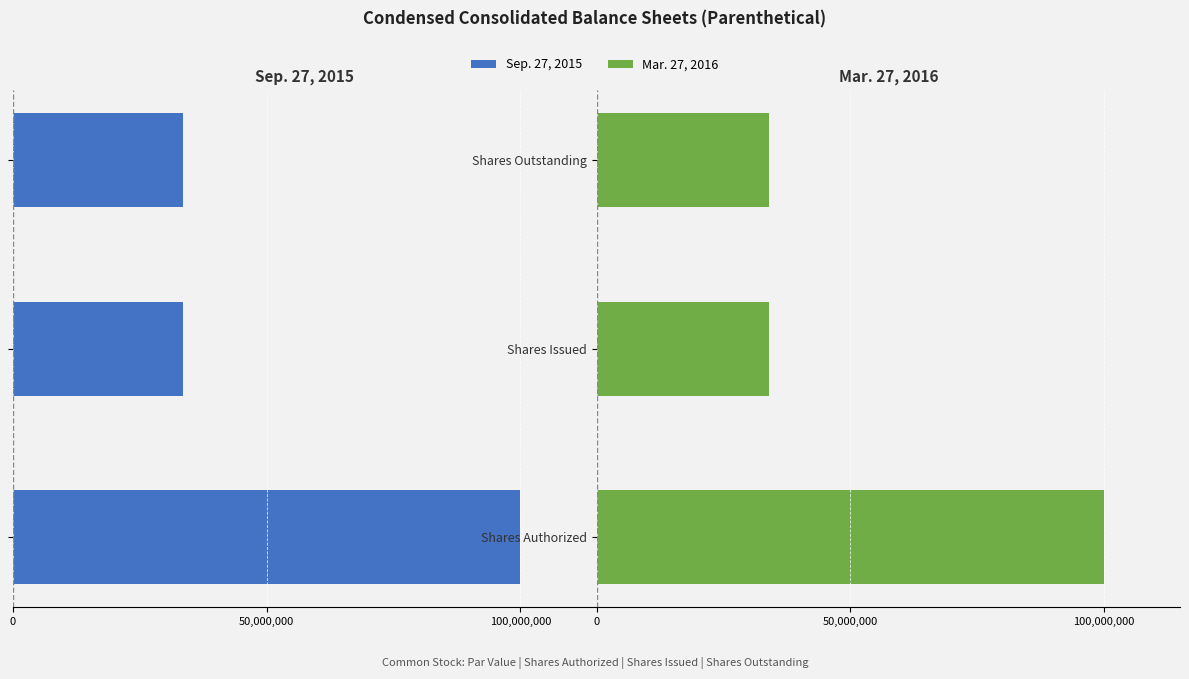

Which series changed the most between Shares Authorized and Shares Issued?

Sep. 27, 2015